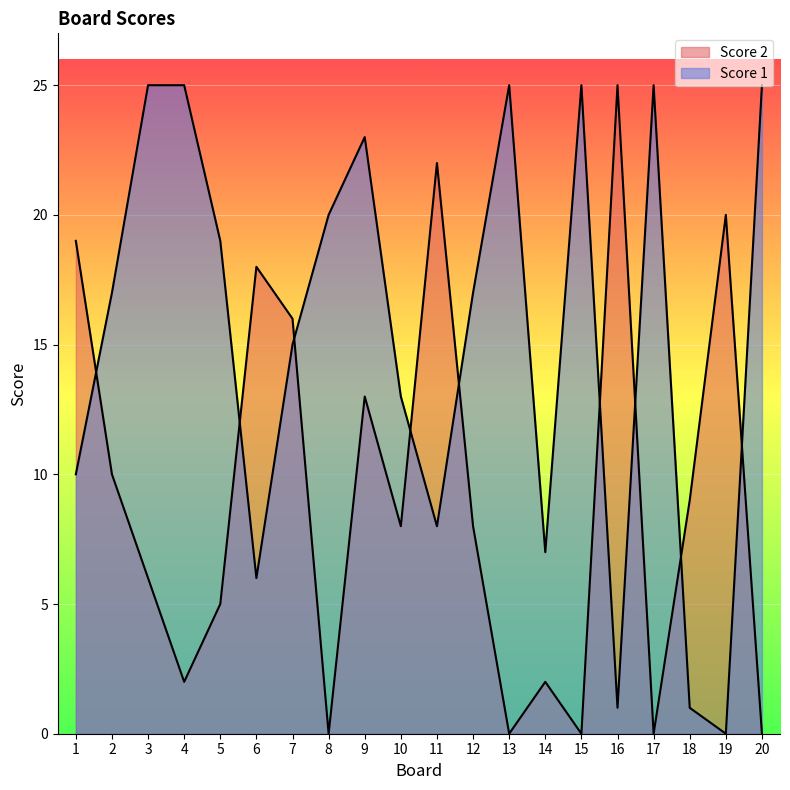

Where is the first local minimum for Score 2?

4